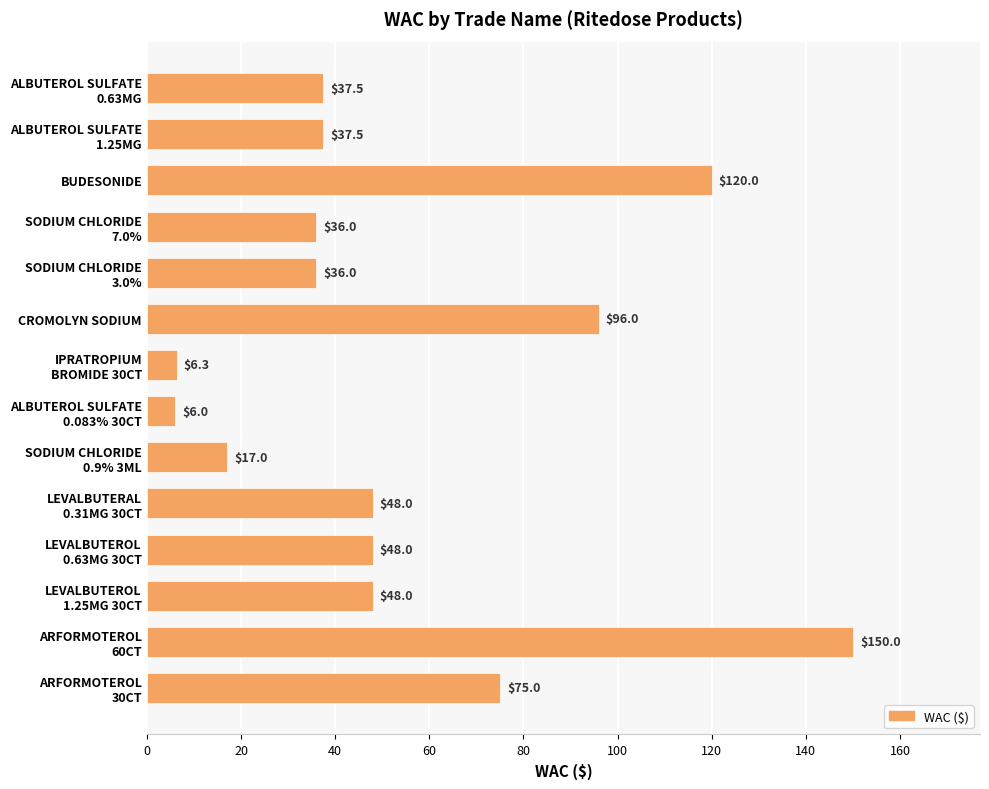

Where is the data nearest to the value 78?

ARFORMOTEROL
30CT